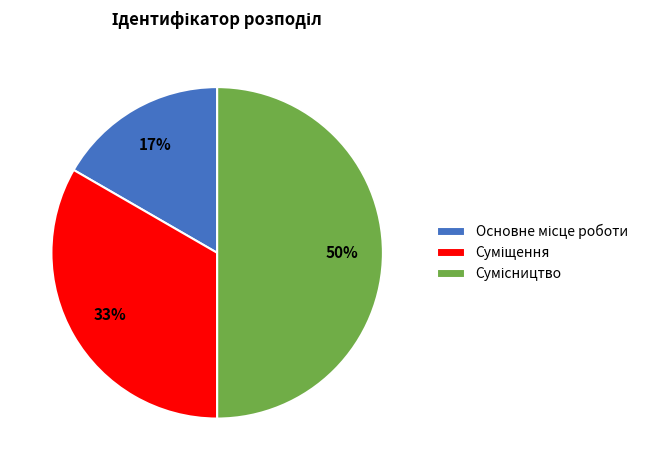

To the nearest percent, what is the difference between the largest and smallest slice percentages?

33%